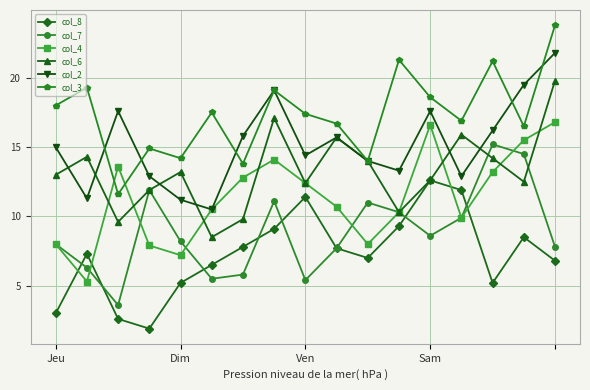

What is the value of the col_6 point at the 12th from the left?

10.3